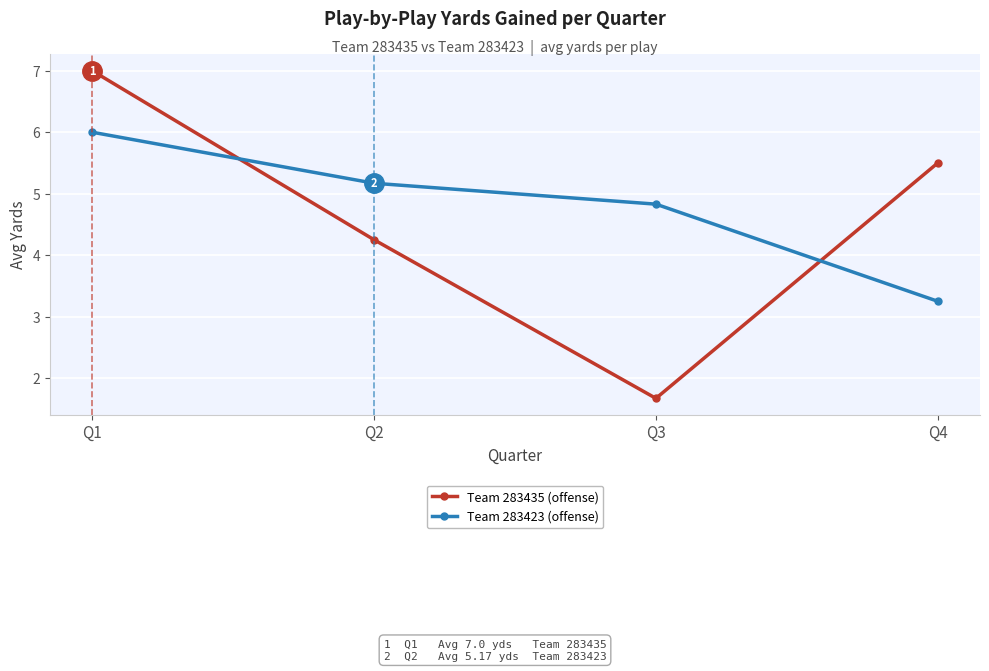

What is the spread (max minus min) of values at Q3?

3.2